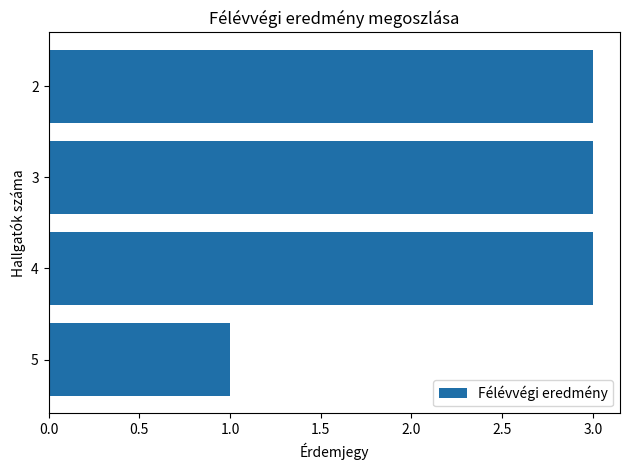

Which category has the lowest value across all series?

5